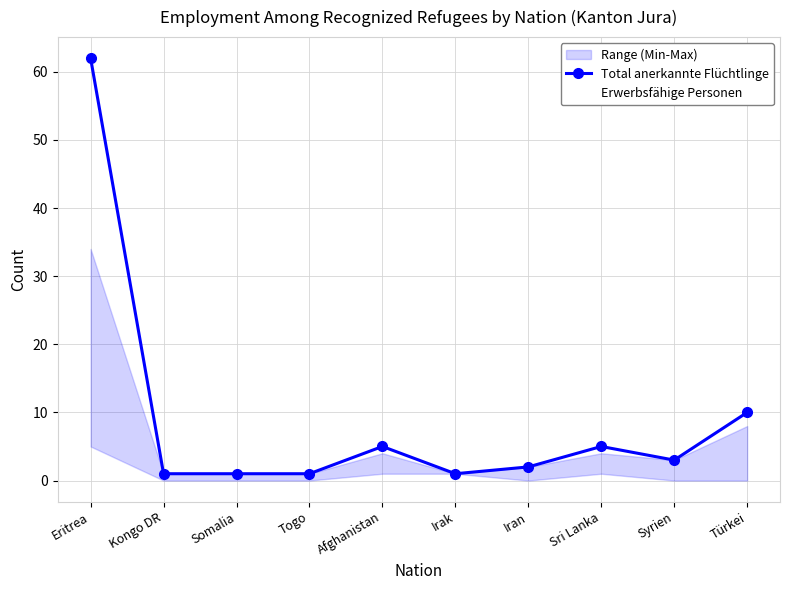

True or false: Erwerbsfähige Personen and Total anerkannte Flüchtlinge intersect in this chart.

False